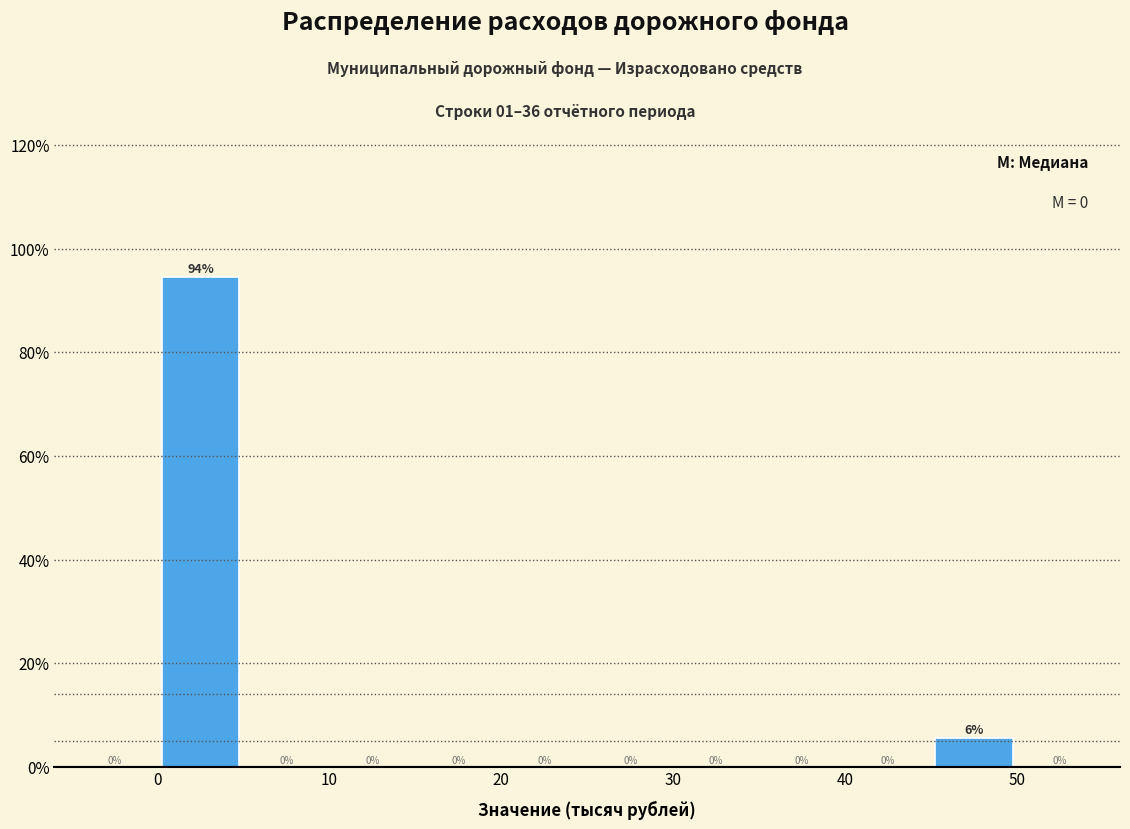

Over which range of the x-axis is the bar tallest?

0 to 5